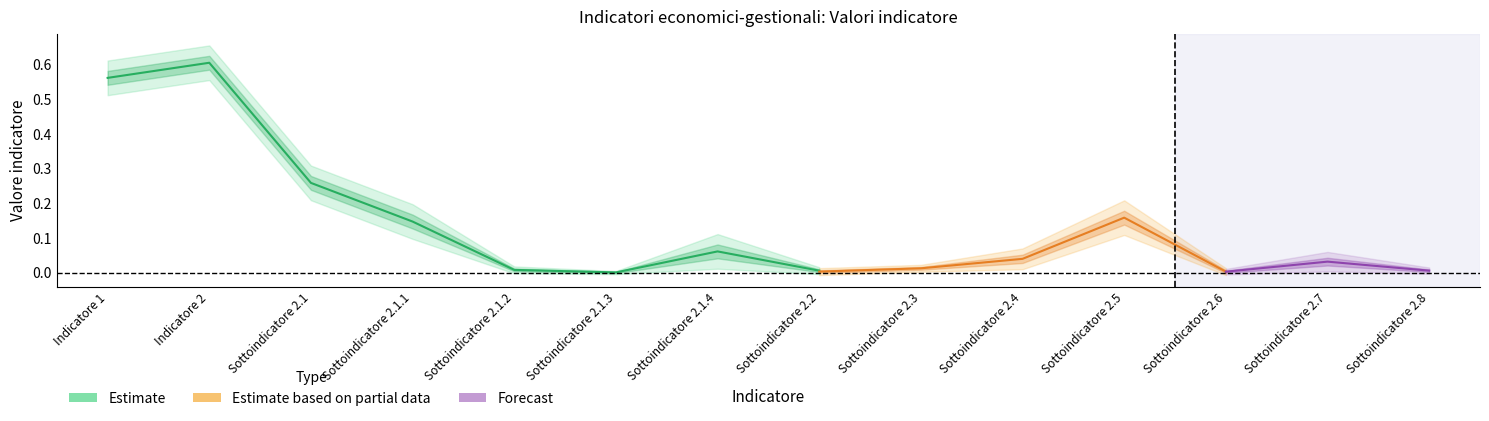

Which series has the widest spread of values?

Estimate